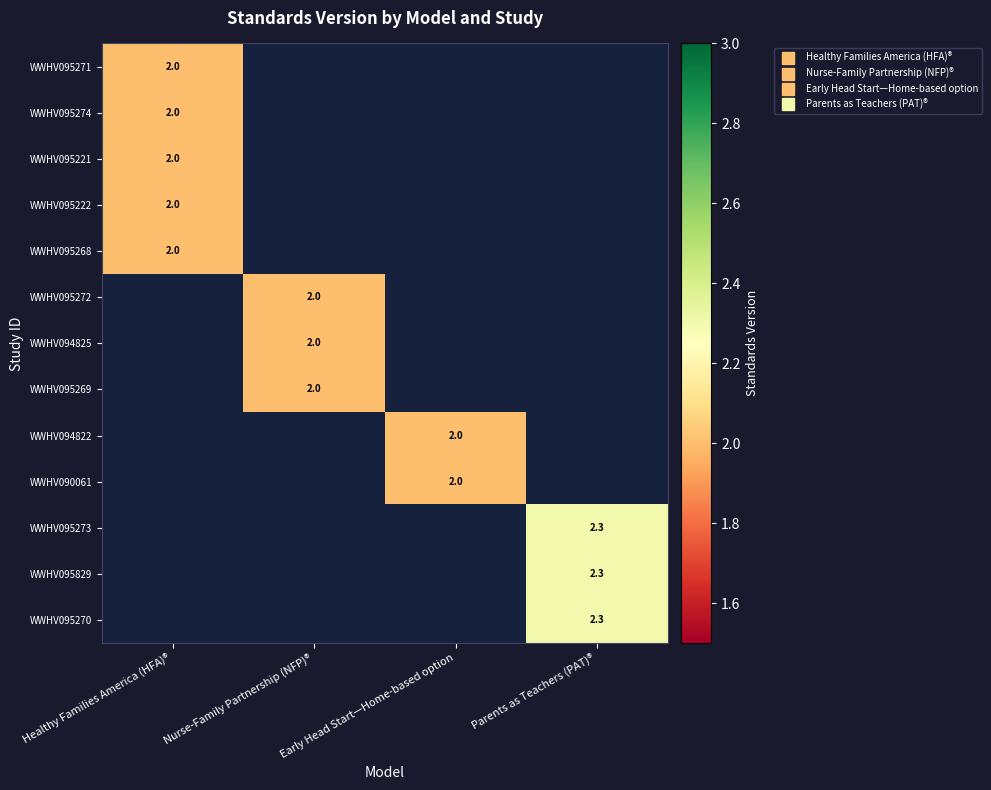

At Early Head Start—Home-based option, list the series in order from largest to smallest.

WWHV095271, WWHV095274, WWHV095221, WWHV095222, WWHV095268, WWHV095272, WWHV094825, WWHV095269, WWHV094822, WWHV090061, WWHV095273, WWHV095829, WWHV095270